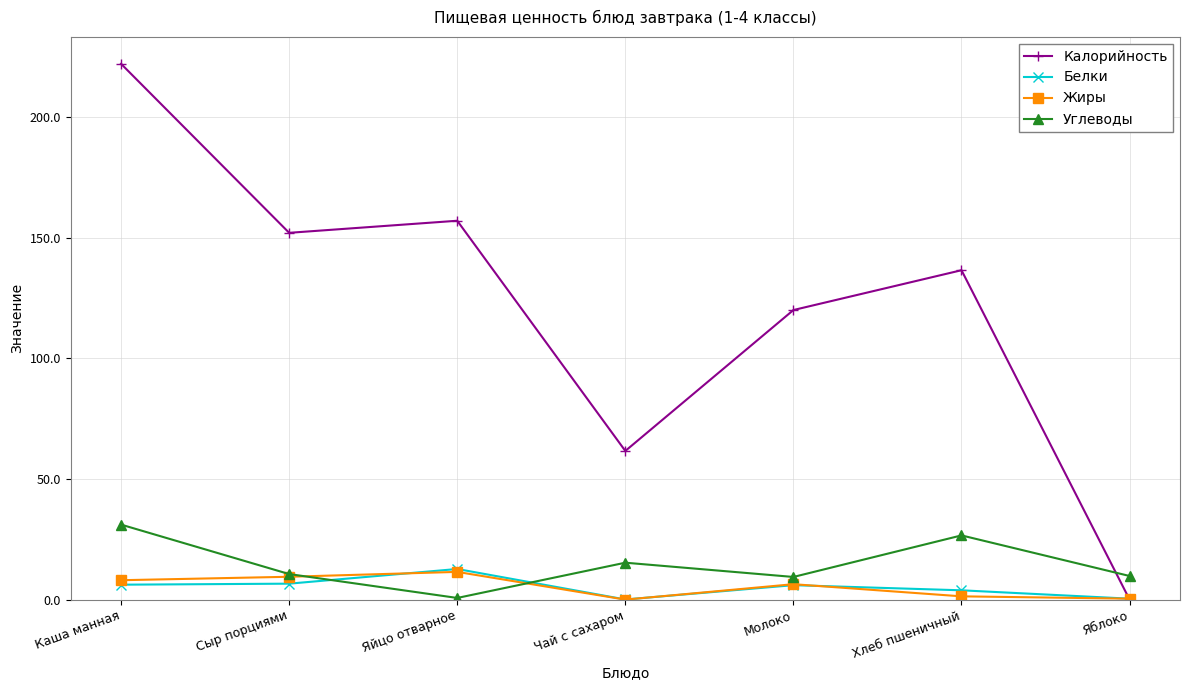

At which category is the sum across all series the highest?

Каша манная